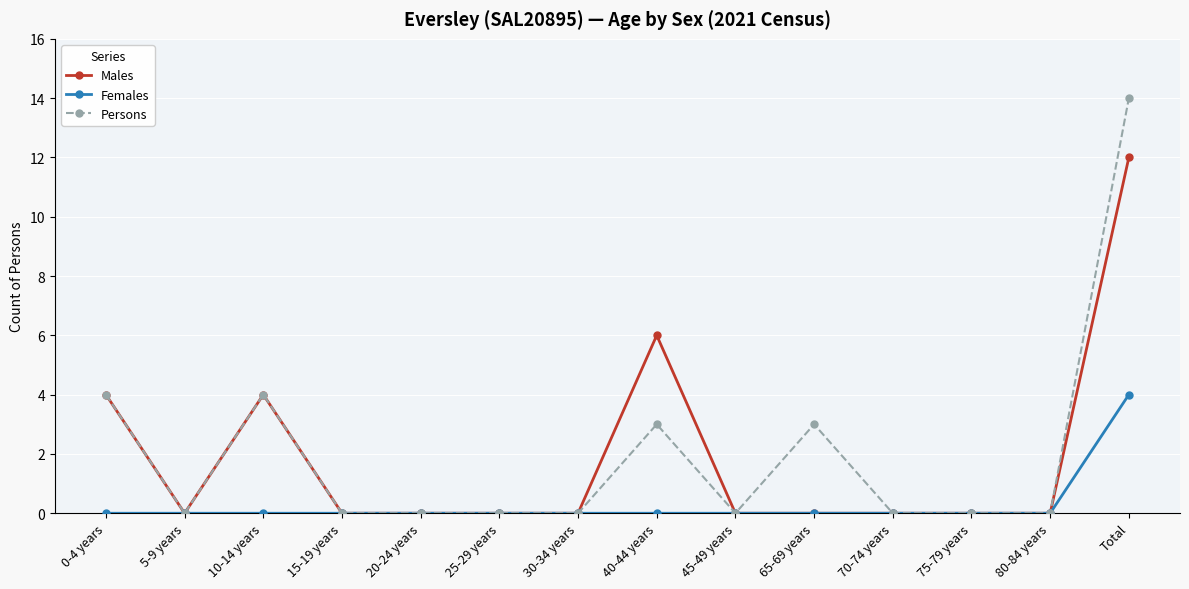

What position from the left is 40-44 years?

8